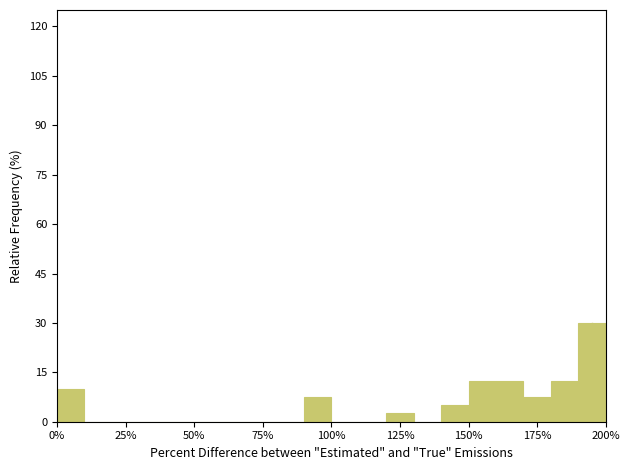

Around what value on the x-axis is the tallest bar? Give the approximate position of its centre, as read against the axis.

195